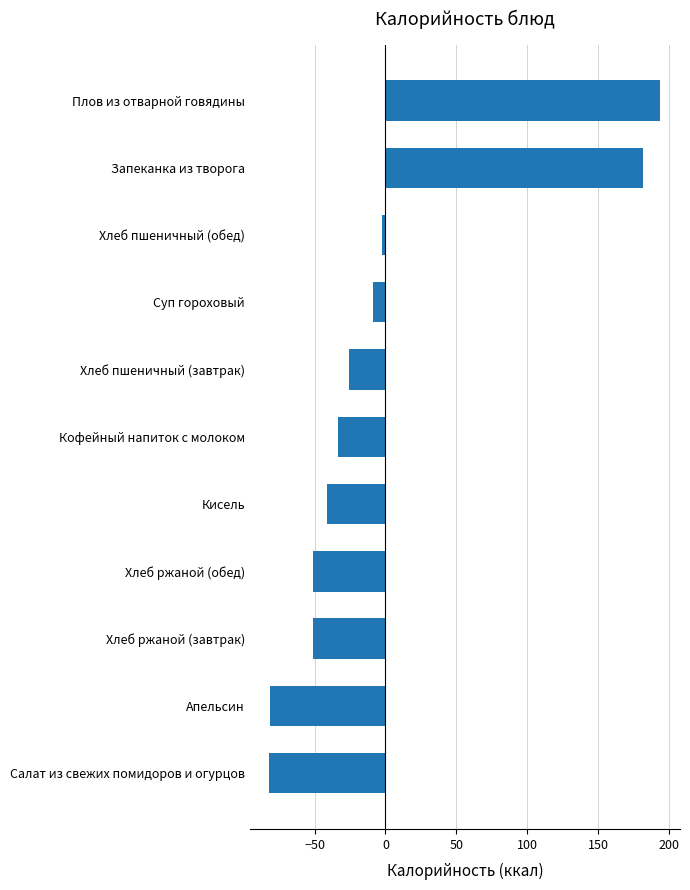

True or false: the data shows -8.5 at Суп гороховый.

True